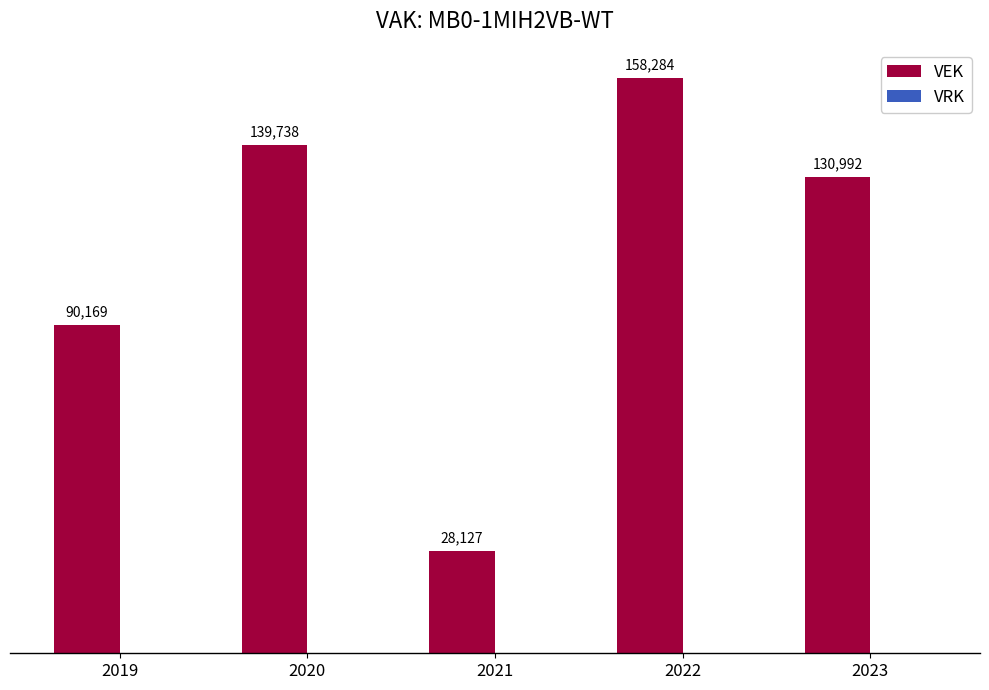

Is it true that the value at 2020 is 139738?

True